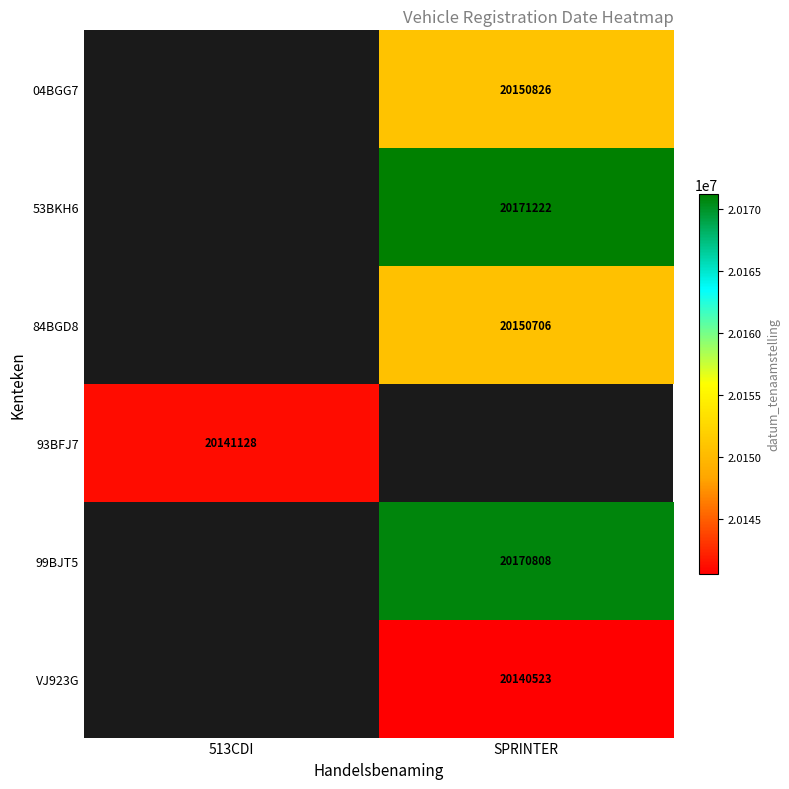

True or false: 93BFJ7 has a value of 29507679.5 at 513CDI.

False